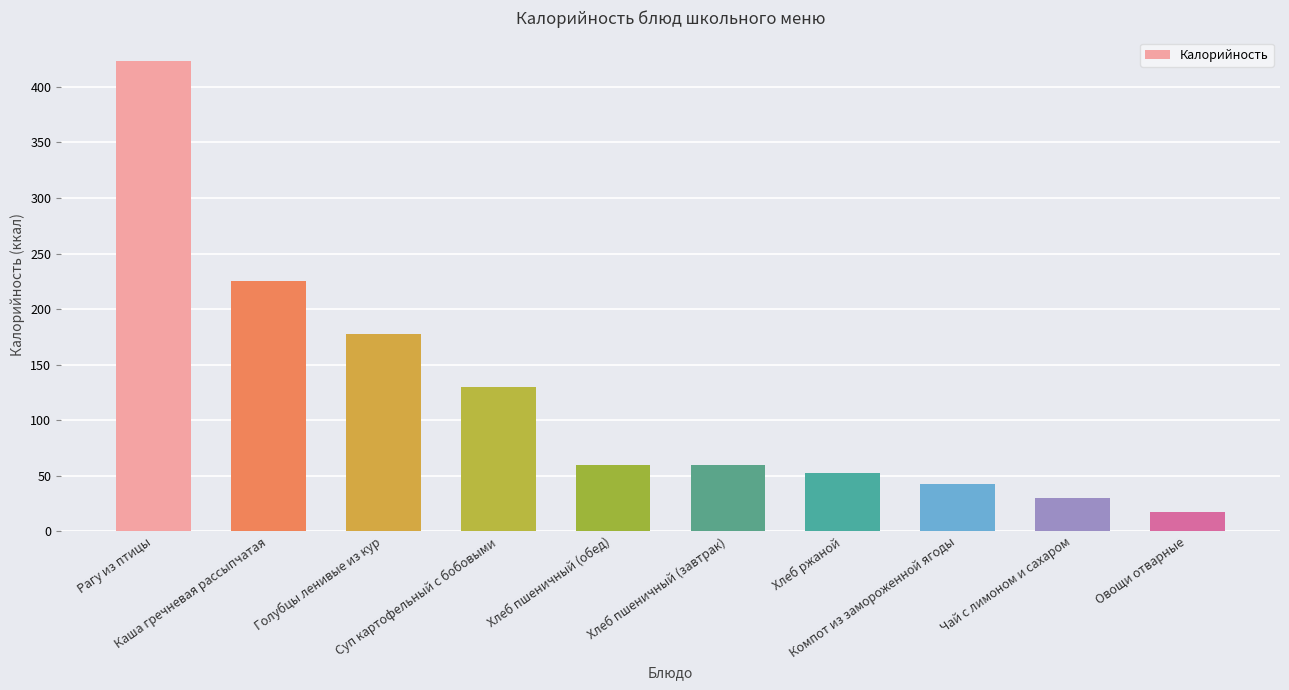

Reading right to left, extract all data points from this chart.

17.0	29.8	42.1	52.2	59.7	59.7	129.4	177.3	225.7	423.2